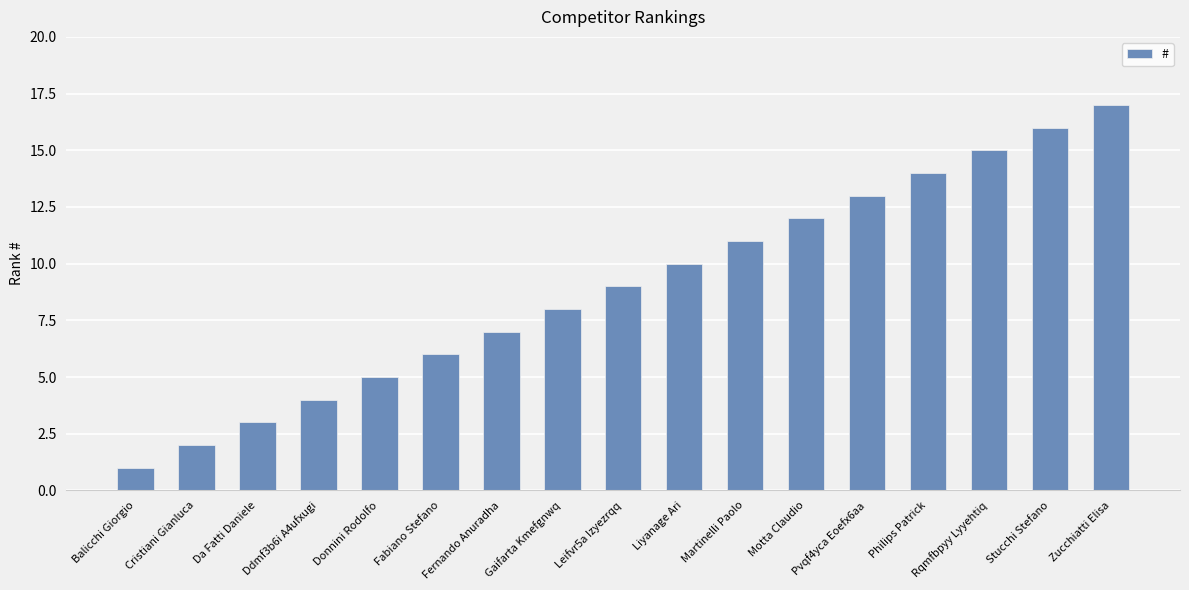

Count the number of data series in this chart.

1